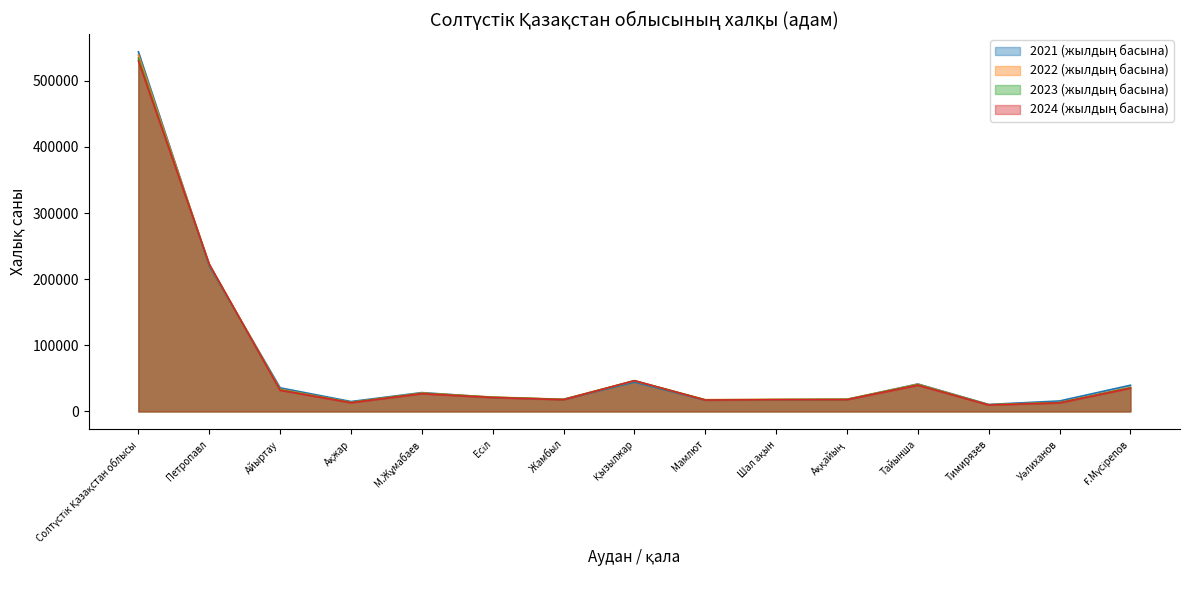

What is the spread (max minus min) of values at М.Жұмабаев?

1686